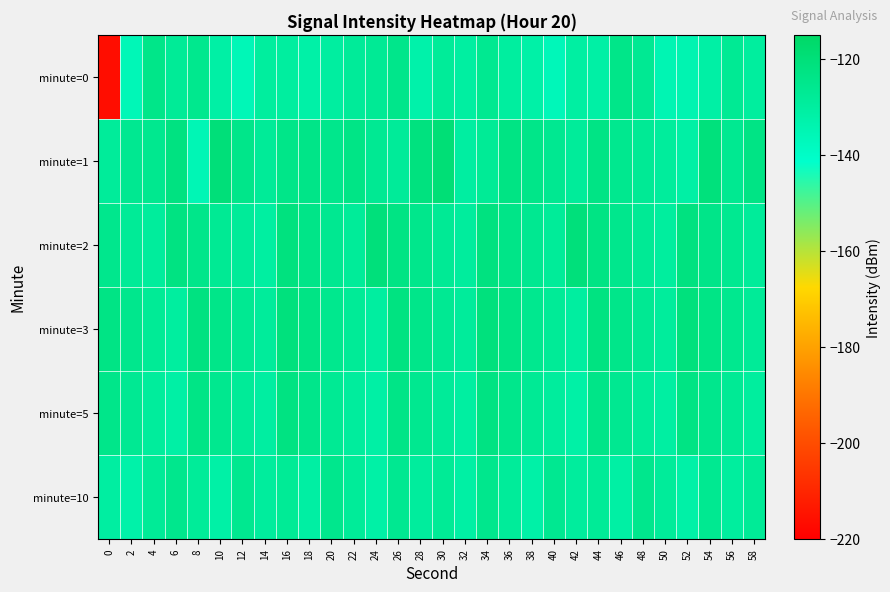

Reading right to left, what are all the values shown in this chart?

minute=0: 58=-129.7	56=-127.1	54=-131.5	52=-134.3	50=-135.0	48=-126.8	46=-124.3	44=-131.3	42=-130.6	40=-136.5	38=-131.9	36=-129.8	34=-126.4	32=-130.4	30=-128.5	28=-132.7	26=-124.8	24=-127.2	22=-128.2	20=-130.1	18=-131.9	16=-129.9	14=-129.6	12=-135.9	10=-131.5	8=-125.6	6=-127.9	4=-124.4	2=-136.1	0=-216.4
minute=1: 58=-123.1	56=-126.4	54=-120.8	52=-131.5	50=-129.0	48=-127.2	46=-125.8	44=-123.3	42=-128.7	40=-126.1	38=-124.4	36=-122.9	34=-127.6	32=-130.2	30=-119.5	28=-121.7	26=-128.3	24=-126.8	22=-123.5	20=-125.0	18=-124.0	16=-124.3	14=-128.0	12=-124.6	10=-120.1	8=-135.4	6=-122.2	4=-125.8	2=-126.1	0=-128.5
minute=2: 58=-128.6	56=-126.3	54=-124.1	52=-121.9	50=-129.6	48=-127.4	46=-125.1	44=-122.9	42=-120.7	40=-128.5	38=-126.2	36=-124.0	34=-121.8	32=-129.5	30=-127.3	28=-125.0	26=-122.8	24=-120.6	22=-128.4	20=-126.1	18=-123.9	16=-121.7	14=-130.5	12=-128.2	10=-126.9	8=-124.6	6=-122.4	4=-129.1	2=-127.8	0=-125.3
minute=3: 58=-128.0	56=-125.8	54=-123.5	52=-121.3	50=-129.0	48=-126.8	46=-124.6	44=-122.3	42=-130.1	40=-127.9	38=-125.7	36=-123.4	34=-121.2	32=-128.9	30=-126.7	28=-124.5	26=-122.2	24=-130.0	22=-127.8	20=-125.5	18=-123.3	16=-121.0	14=-128.8	12=-126.6	10=-124.3	8=-122.1	6=-129.9	4=-127.6	2=-125.4	0=-123.1
minute=5: 58=-129.6	56=-127.4	54=-125.1	52=-122.9	50=-130.6	48=-128.4	46=-126.1	44=-123.9	42=-131.7	40=-129.4	38=-127.2	36=-124.9	34=-122.7	32=-130.4	30=-128.2	28=-126.0	26=-123.7	24=-131.5	22=-129.2	20=-127.0	18=-124.7	16=-122.5	14=-130.2	12=-128.0	10=-125.7	8=-123.5	6=-131.3	4=-129.0	2=-126.8	0=-124.5
minute=10: 58=-127.9	56=-129.6	54=-126.3	52=-132.0	50=-128.7	48=-125.4	46=-131.1	44=-127.8	42=-129.5	40=-126.2	38=-131.9	36=-128.6	34=-125.3	32=-131.0	30=-127.7	28=-129.4	26=-126.1	24=-131.8	22=-128.5	20=-125.2	18=-130.9	16=-127.6	14=-129.3	12=-126.0	10=-131.7	8=-128.4	6=-125.1	4=-127.8	2=-132.5	0=-130.2